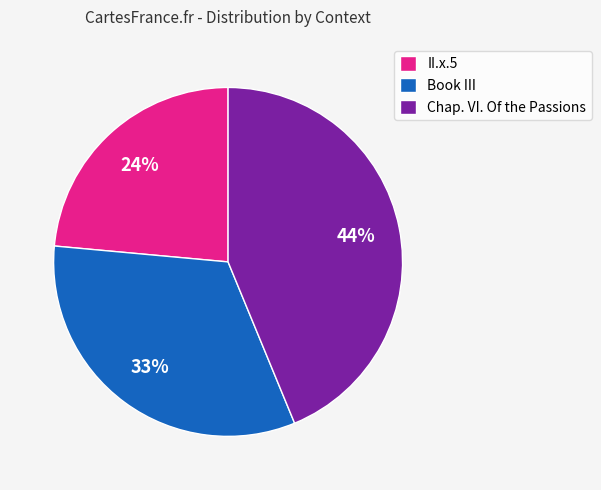

Combined, do Chap. VI. Of the Passions and II.x.5 account for over 50%?

Yes